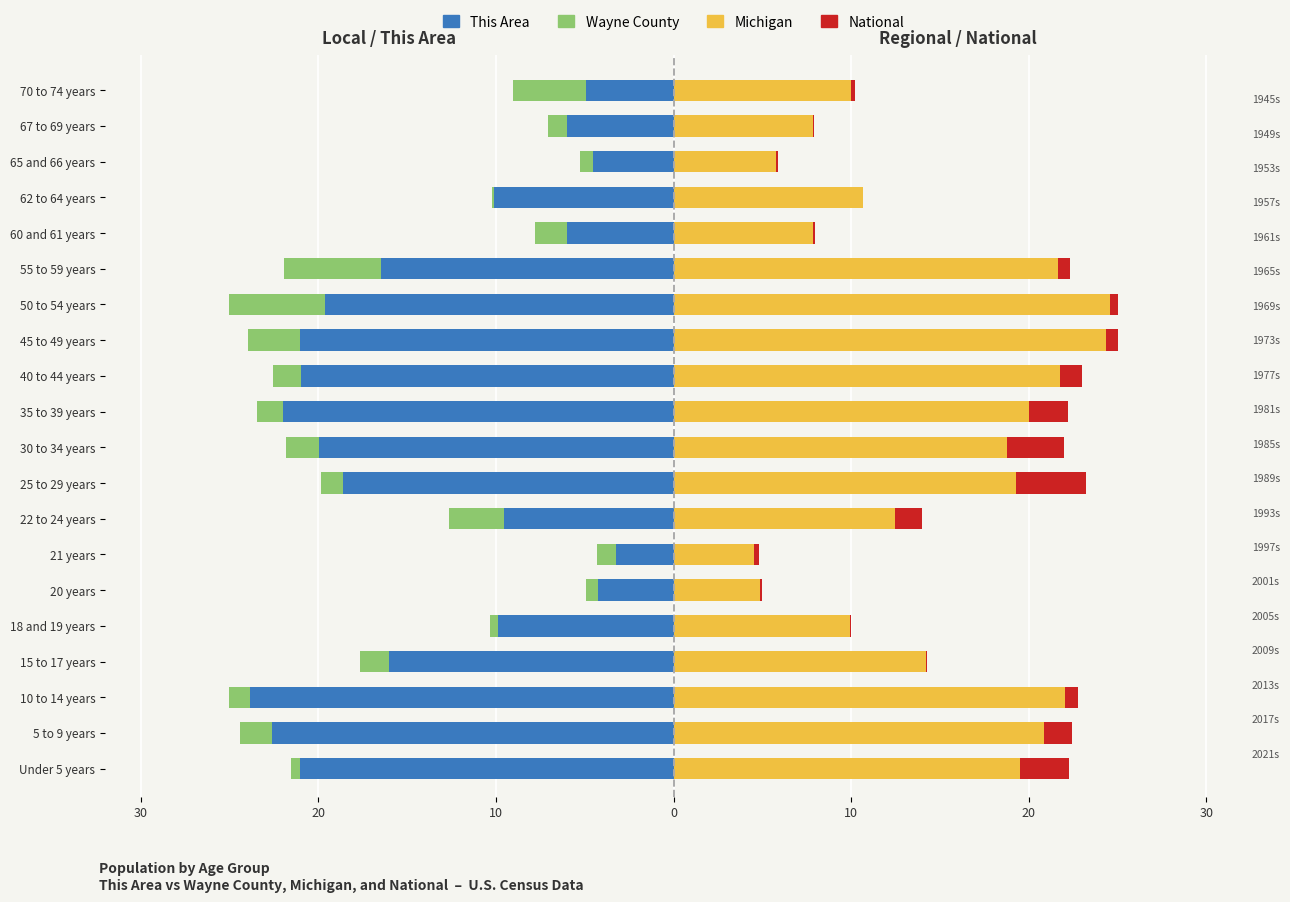

True or false: Michigan has a value of 3.4 at 15 to 17 years.

False